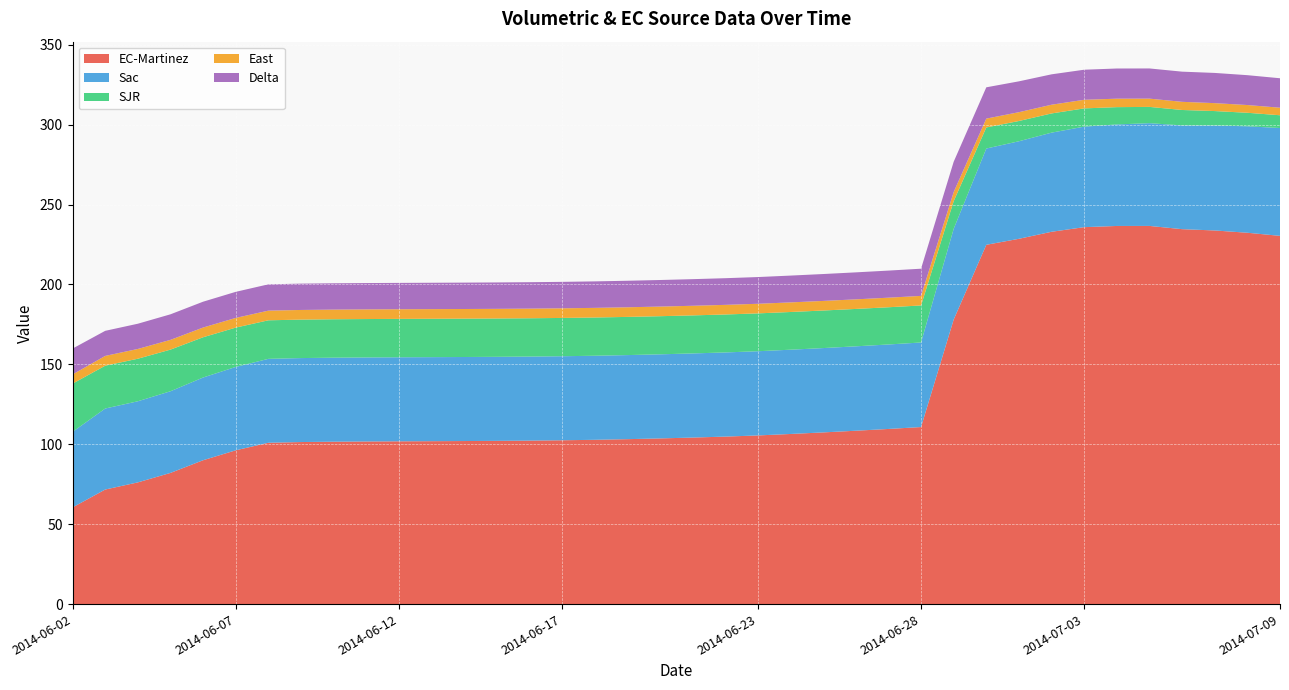

Reading right to left, list all the values displayed in this chart.

EC-Martinez: 230.4	232.3	233.8	234.6	236.6	236.6	235.8	232.9	228.5	224.8	178.0	110.8	109.6	108.5	107.4	106.4	105.5	104.8	104.2	103.7	103.2	102.8	102.5	102.3	102.1	102.0	101.9	101.8	101.7	101.6	101.4	100.9	96.2	90.0	82.1	76.1	71.7	60.5
Sac: 67.5	66.6	65.7	64.9	64.3	63.5	62.9	62.0	61.0	60.2	56.8	52.9	52.9	52.8	52.8	52.7	52.7	52.7	52.6	52.6	52.6	52.6	52.6	52.6	52.6	52.6	52.6	52.6	52.6	52.6	52.5	52.5	52.2	51.8	51.1	50.7	50.7	47.2
SJR: 8.0	8.5	9.0	9.7	10.2	10.8	11.4	12.0	12.7	13.2	17.3	23.2	23.3	23.4	23.5	23.6	23.7	23.7	23.8	23.9	23.9	23.9	24.0	24.0	24.0	24.0	24.0	24.0	24.0	24.0	24.1	24.1	24.6	25.2	26.1	26.6	26.8	30.2
East: 4.7	4.8	5.0	5.1	5.2	5.3	5.4	5.5	5.5	5.5	5.7	6.0	6.0	6.0	6.0	6.0	6.0	6.0	6.0	6.0	6.0	6.0	6.0	6.0	6.0	6.0	6.0	6.0	6.0	6.0	6.0	6.0	6.1	6.1	6.1	6.1	6.1	5.8
Delta: 18.4	18.7	18.9	18.9	18.9	18.9	18.8	19.0	19.3	19.6	19.0	17.0	16.9	16.9	16.8	16.8	16.7	16.7	16.6	16.6	16.6	16.6	16.5	16.5	16.5	16.5	16.5	16.5	16.5	16.5	16.5	16.5	16.3	16.2	16.0	15.8	15.7	16.2